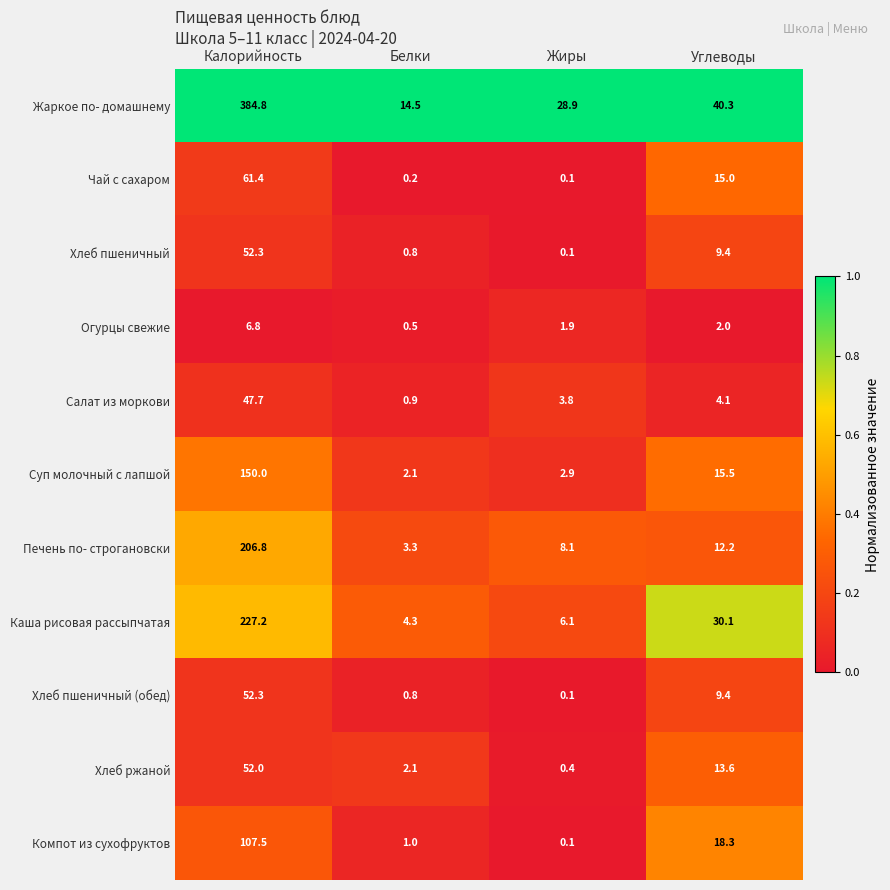

What is the difference between the highest and lowest values at Калорийность?

378.0